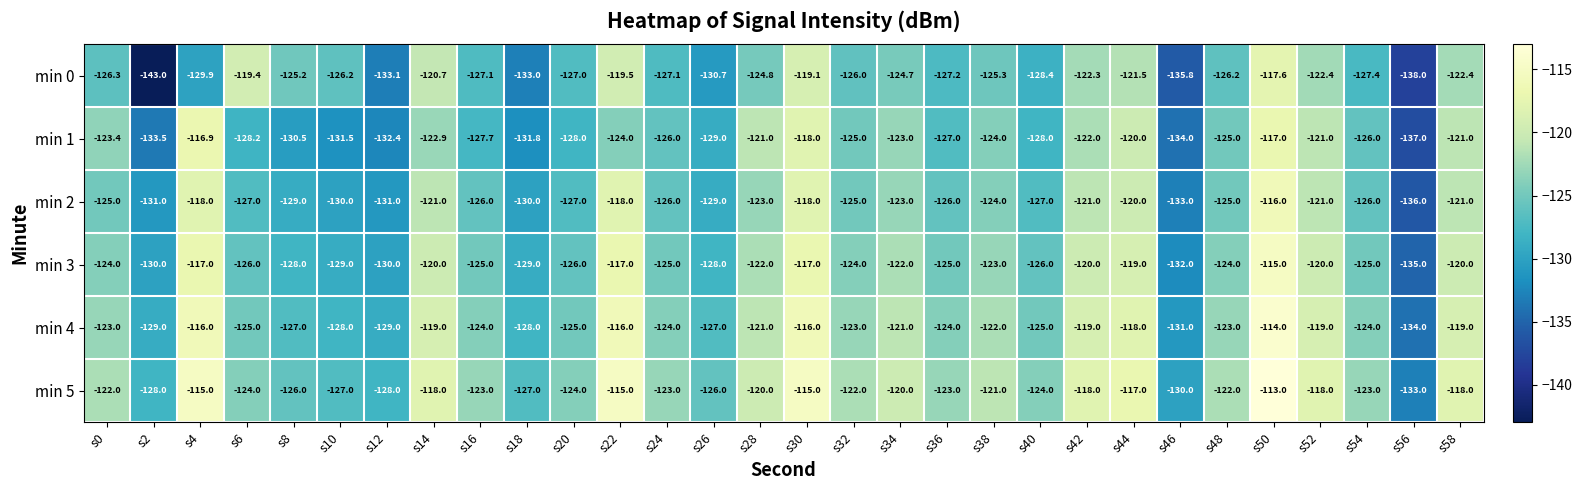

Between s30 and s38, which series saw the biggest shift?

min 0